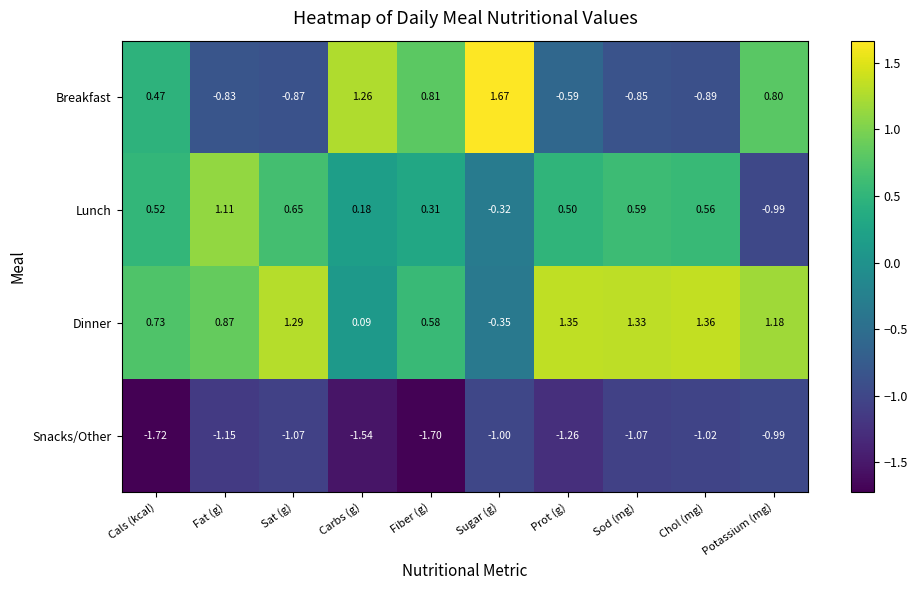

At which label does Snacks/Other reach its peak?

Potassium (mg)